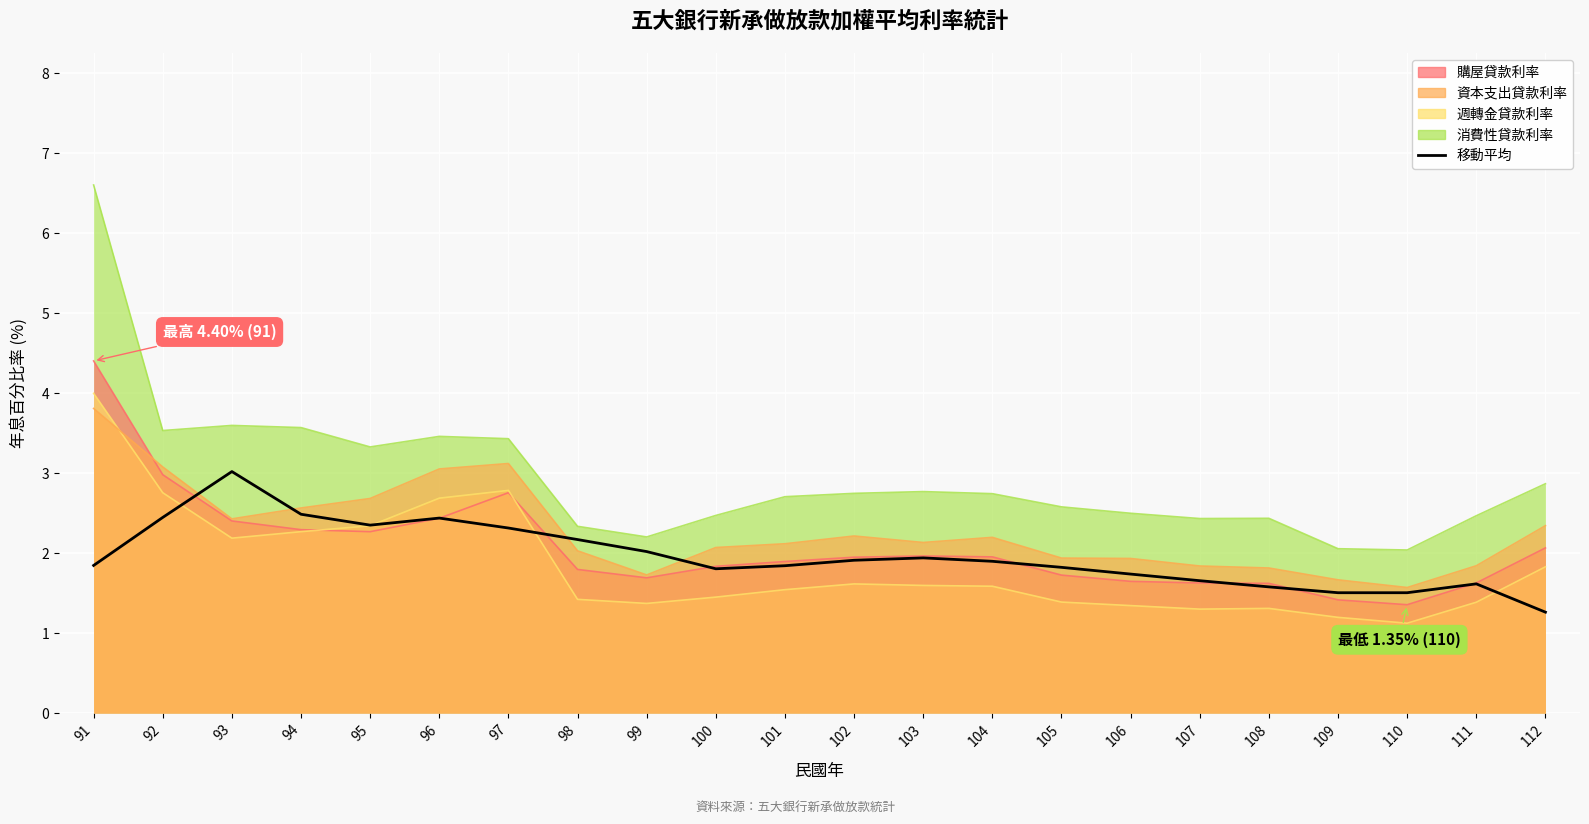

What is the minimum value shown in the chart?

1.3